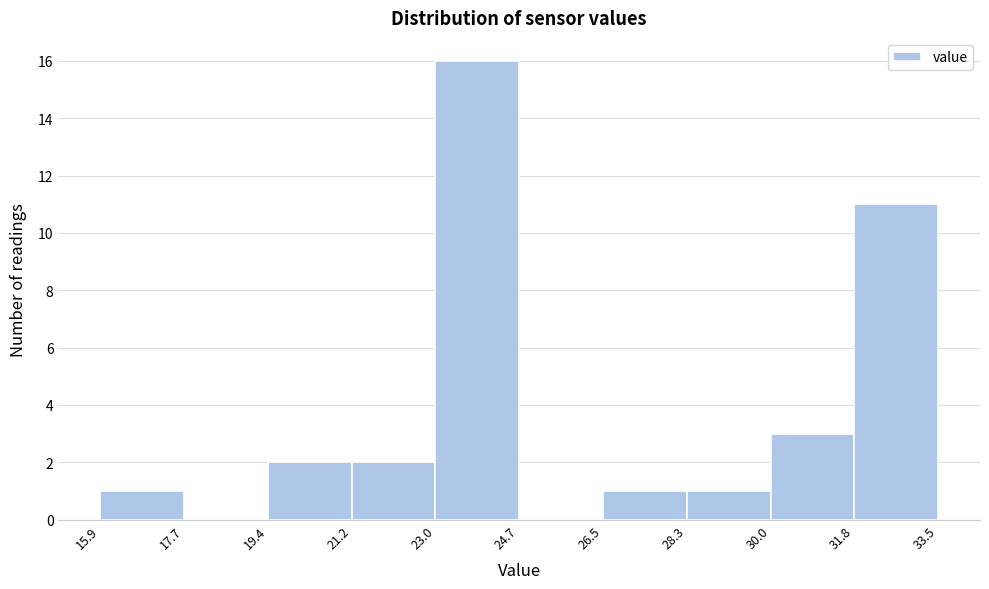

Reading left to right, transcribe this chart: for each bar, give the range it covers on the x-axis and its height. The values are not printed on the chart, so give them approximately, as read against the axis.

15.9 to 17.7: 1
17.7 to 19.4: 0
19.4 to 21.2: 2
21.2 to 23.0: 2
23.0 to 24.7: 16
24.7 to 26.5: 0
26.5 to 28.3: 1
28.3 to 30.0: 1
30.0 to 31.8: 3
31.8 to 33.5: 11